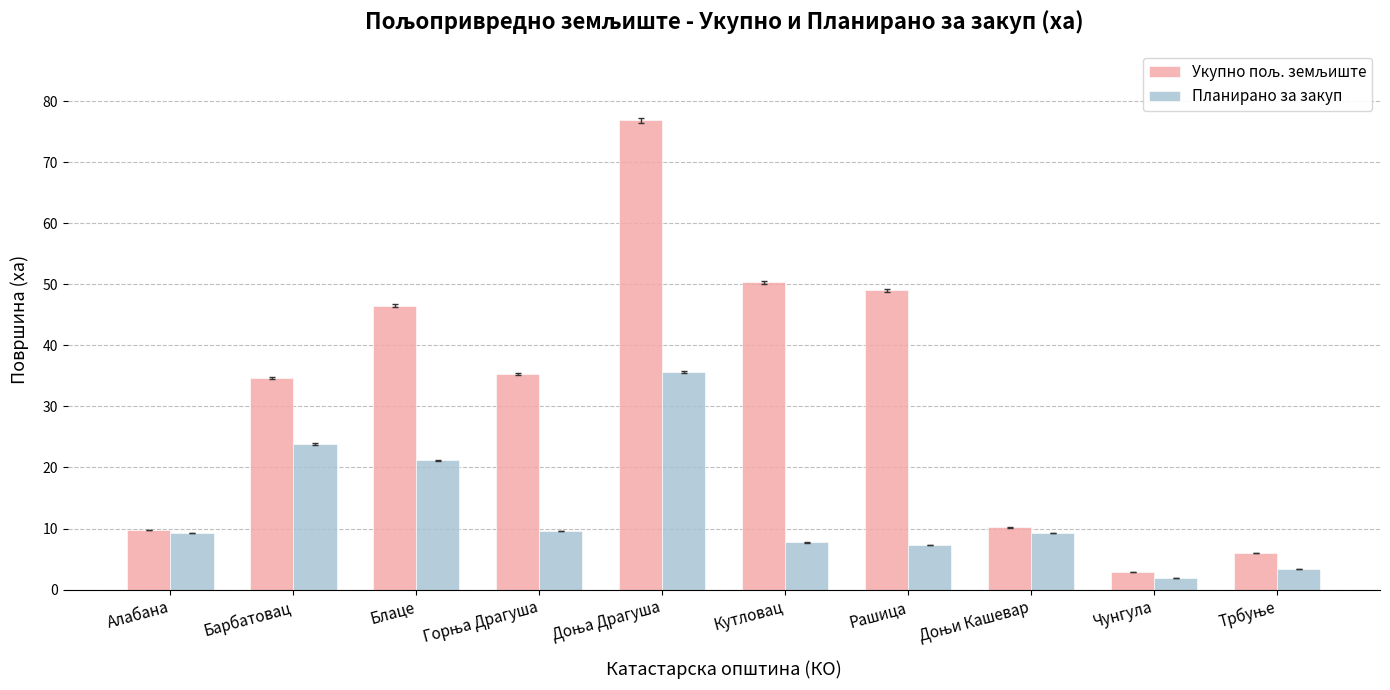

What is the lowest value of the Планирано за закуп series?

1.9